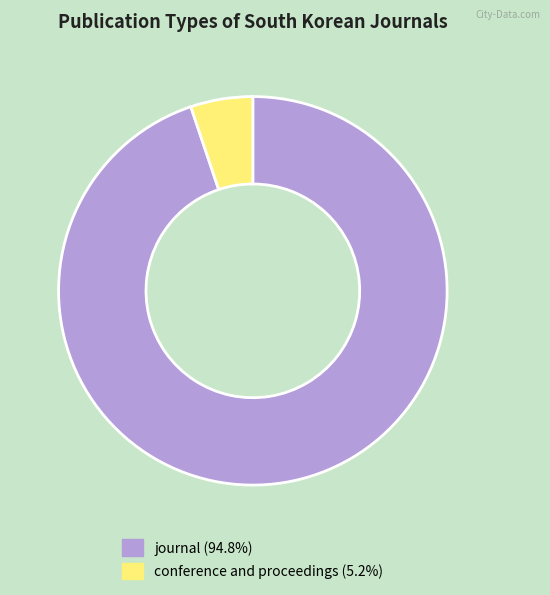

Is there any slice that represents more than half of the pie?

Yes